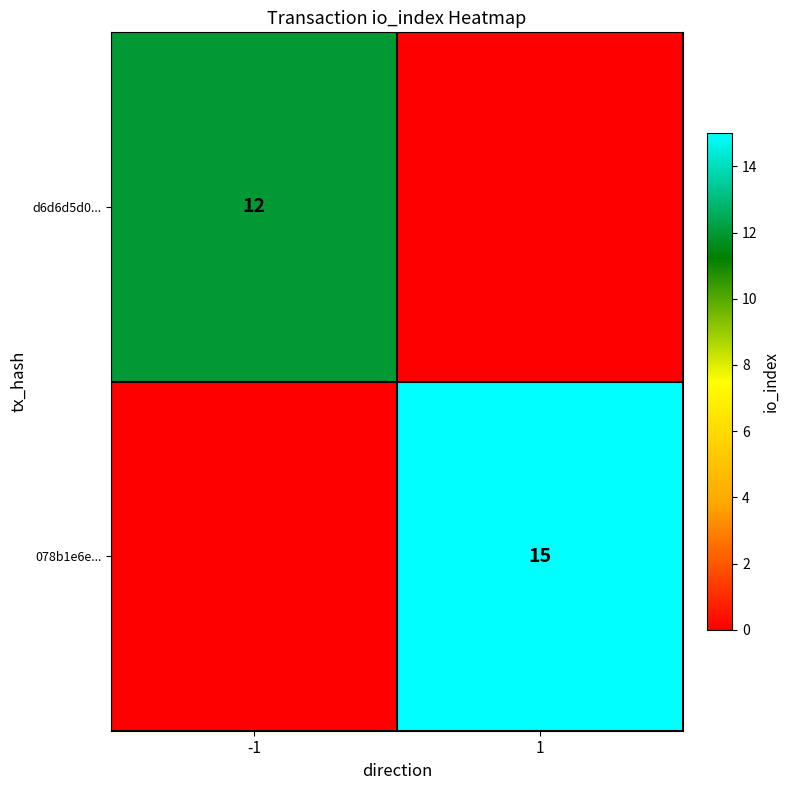

The 078b1e6e... series shows 15 at 1. True or false?

True